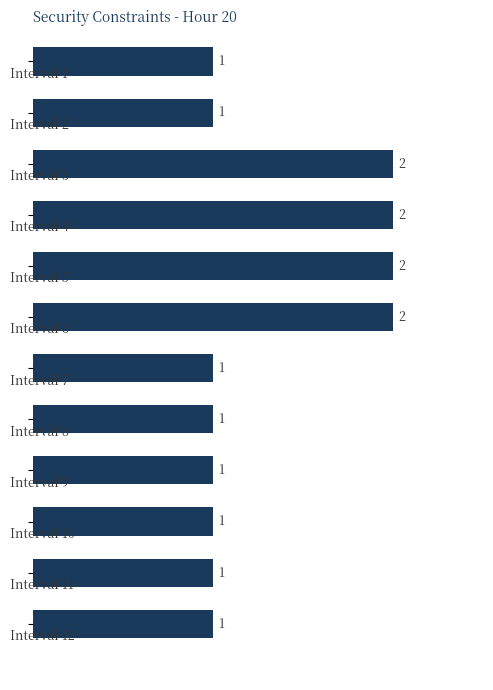

Count the values in the range 1 to 2.

12